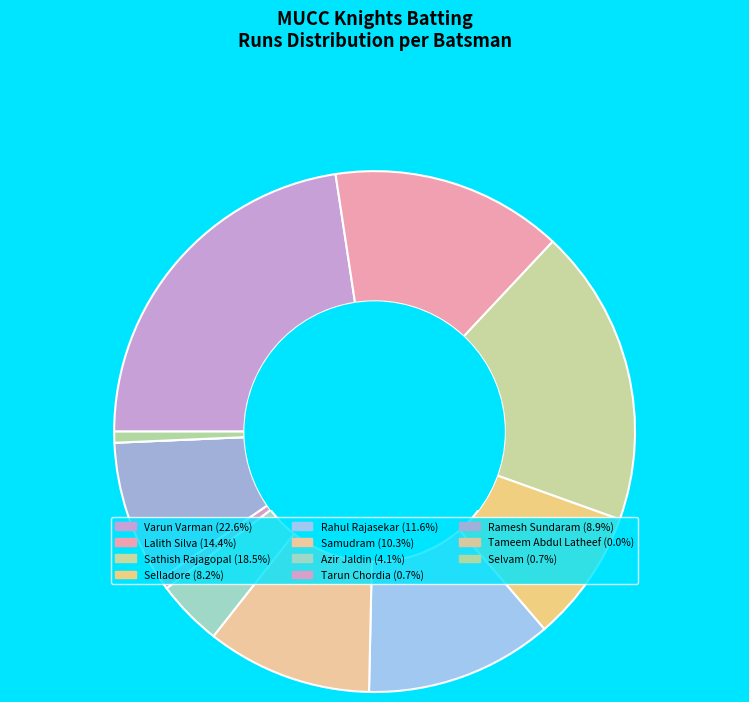

Is there any slice that represents more than half of the pie?

No